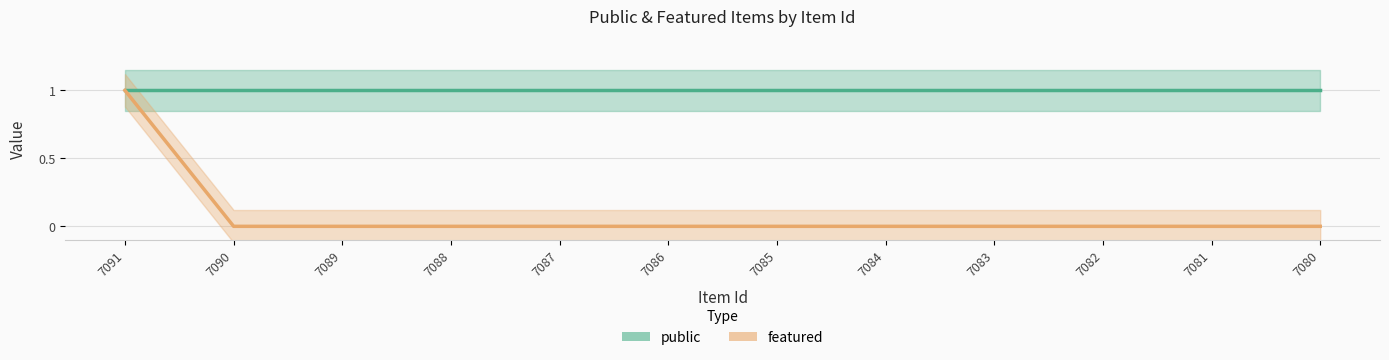

What is the value of the public point at the 2nd from the left?

1